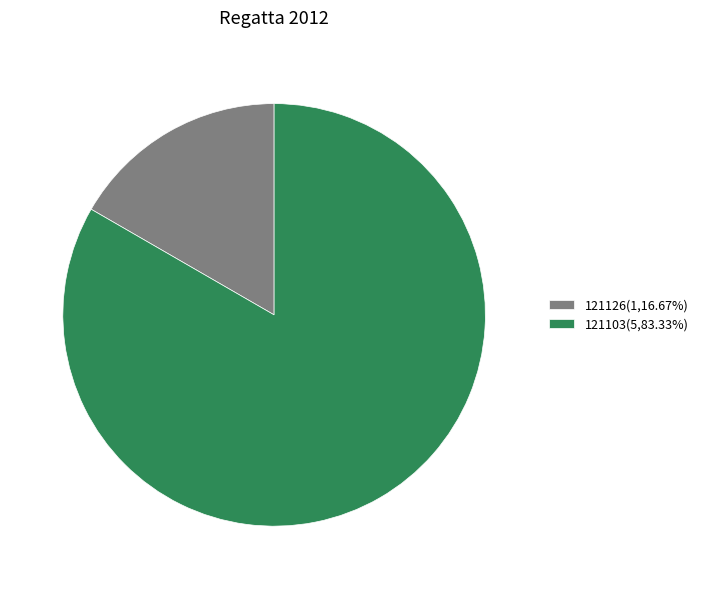

Does 121103(5,83.33%) account for over 50% of the chart?

Yes